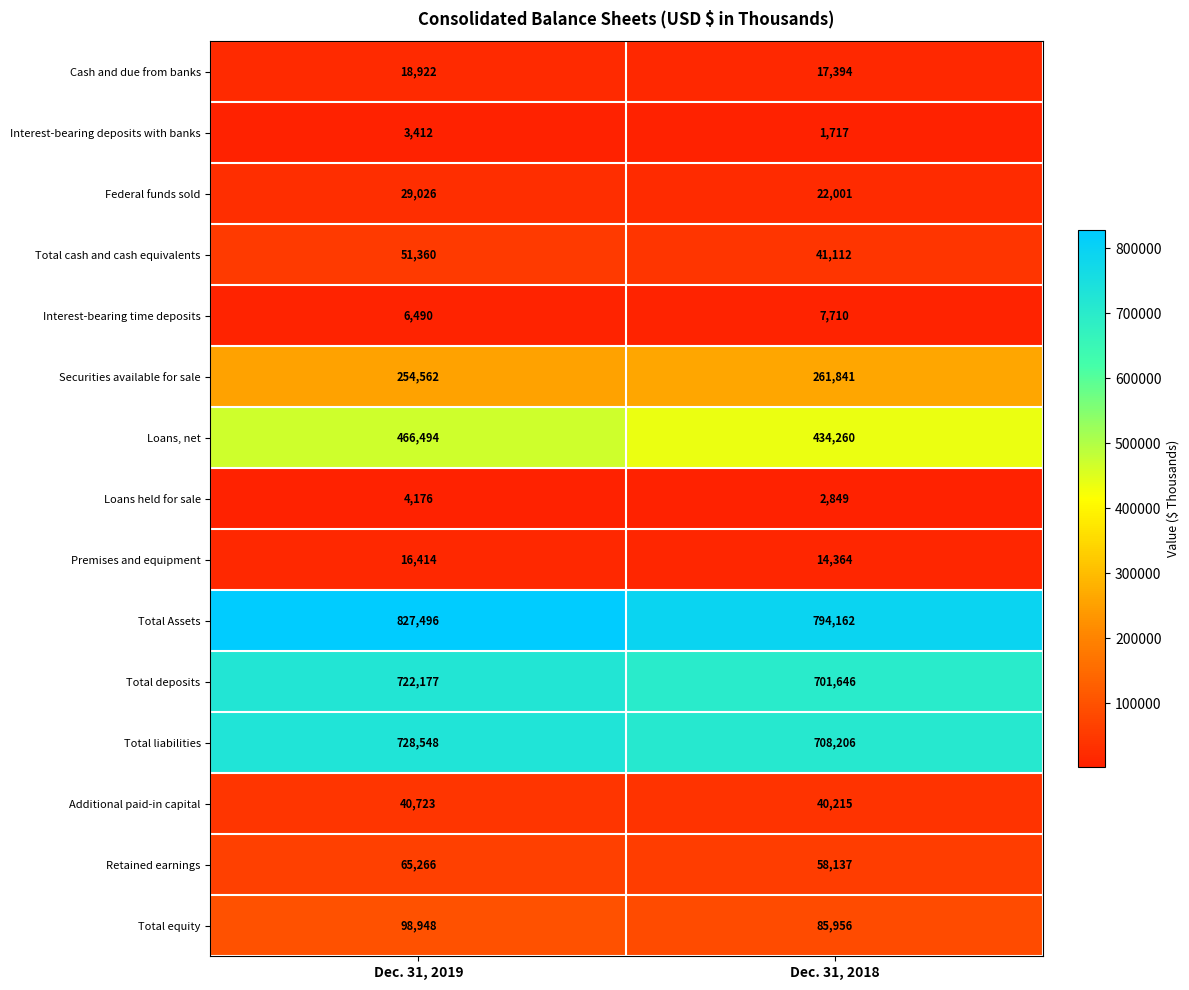

At Dec. 31, 2019, list the series in order from largest to smallest.

Total Assets, Total liabilities, Total deposits, Loans, net, Securities available for sale, Total equity, Retained earnings, Total cash and cash equivalents, Additional paid-in capital, Federal funds sold, Cash and due from banks, Premises and equipment, Interest-bearing time deposits, Loans held for sale, Interest-bearing deposits with banks